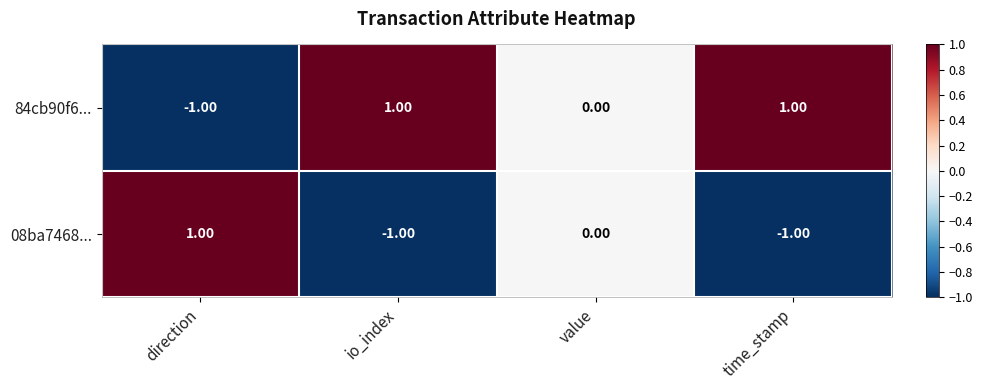

At which label does 84cb90f6... reach its minimum?

direction